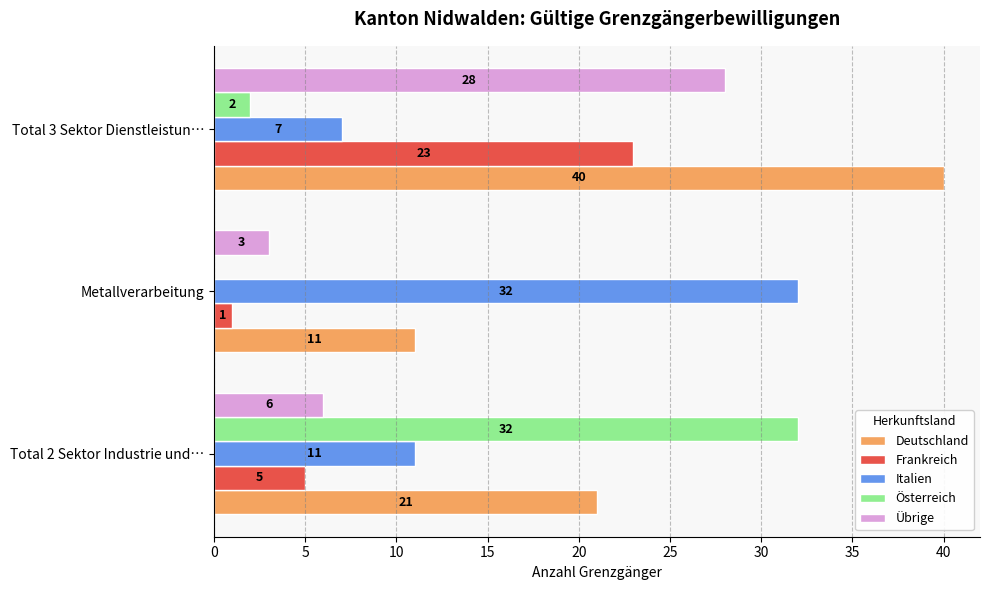

The value of Italien at Total 3 Sektor Dienstleistun… is 4. True or false?

False